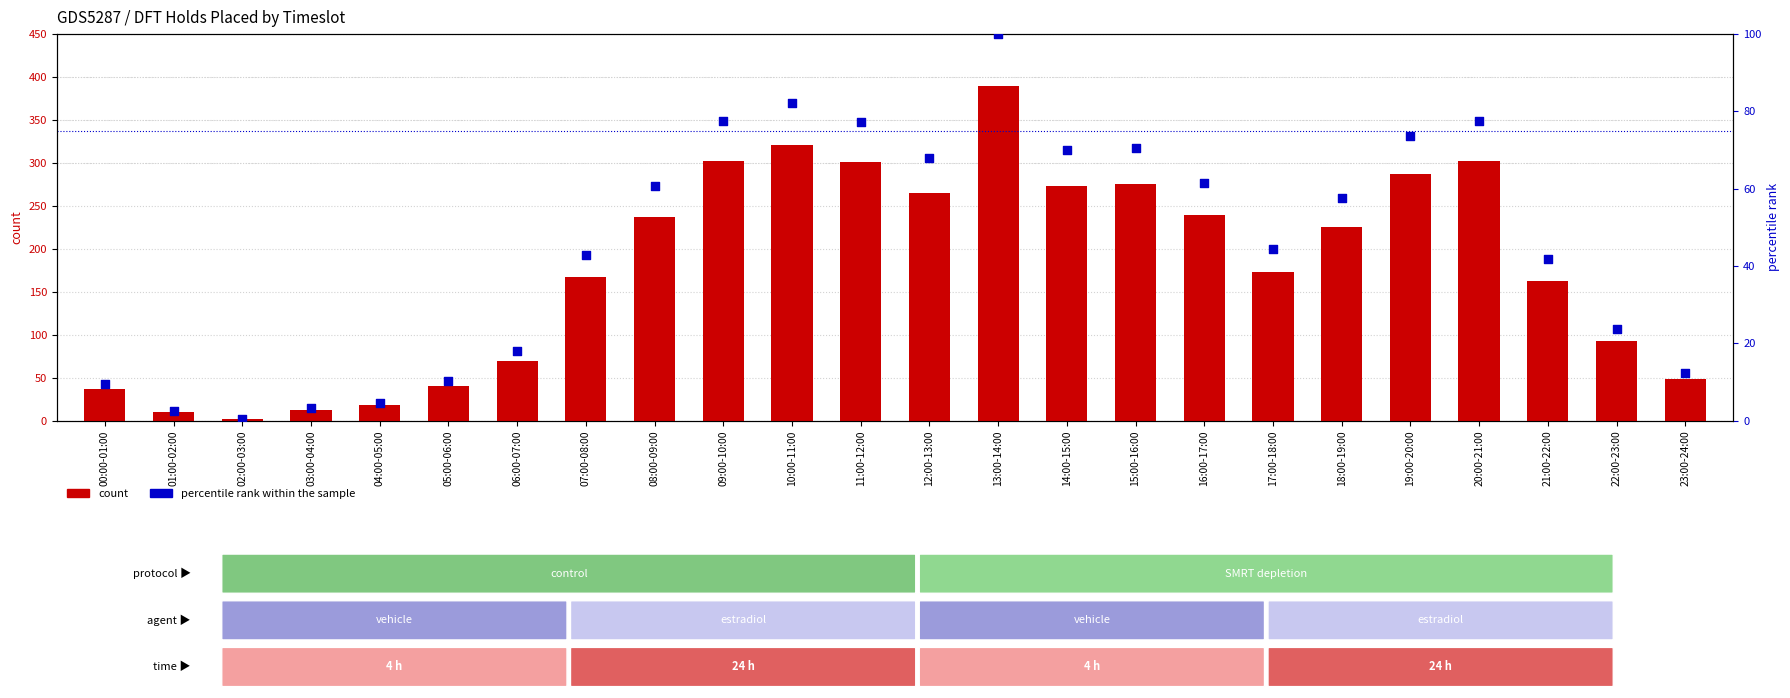

Which series contains the highest Y value?

DFT Holds Placed